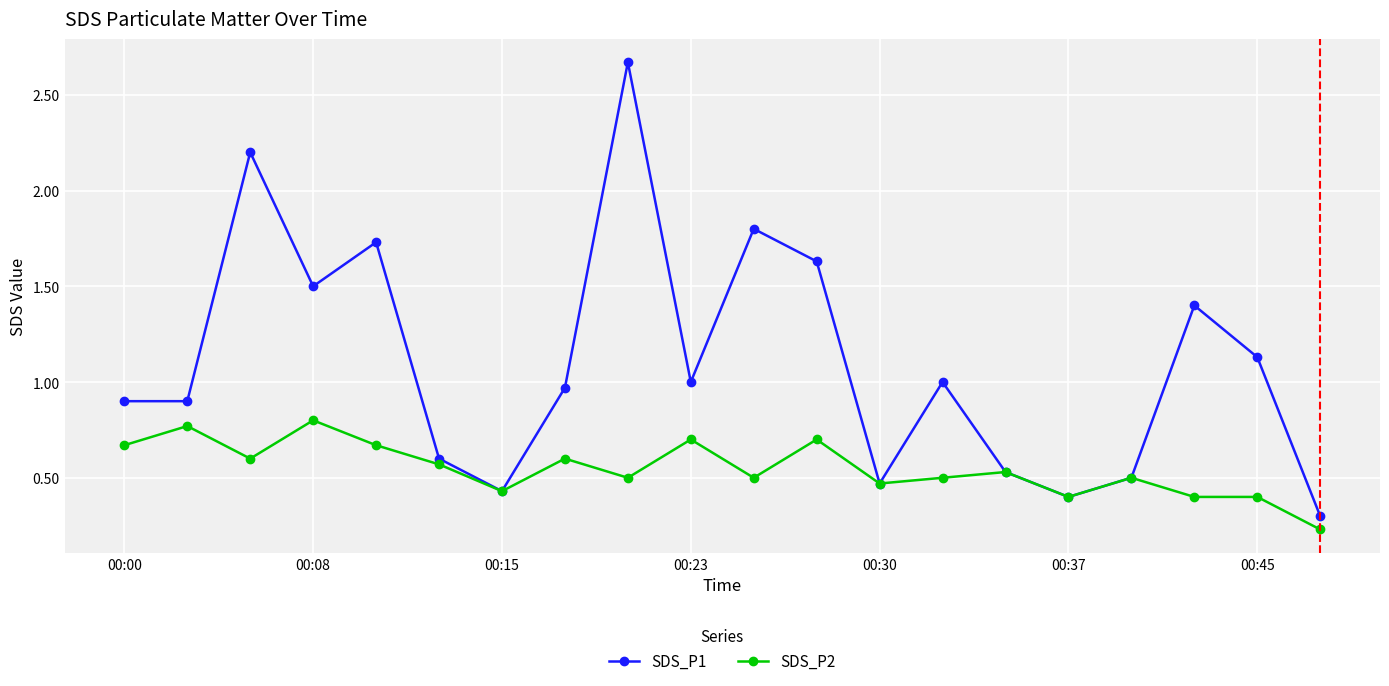

Rank the series by their average value, from highest to lowest.

SDS_P1, SDS_P2